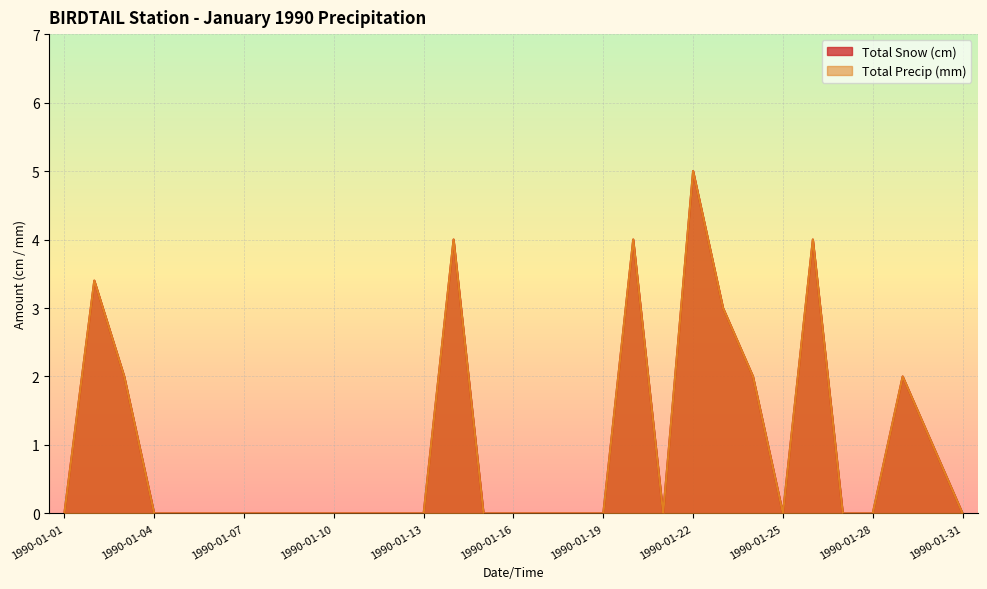

What are all the series names shown in the legend?

Total Snow (cm), Total Precip (mm)